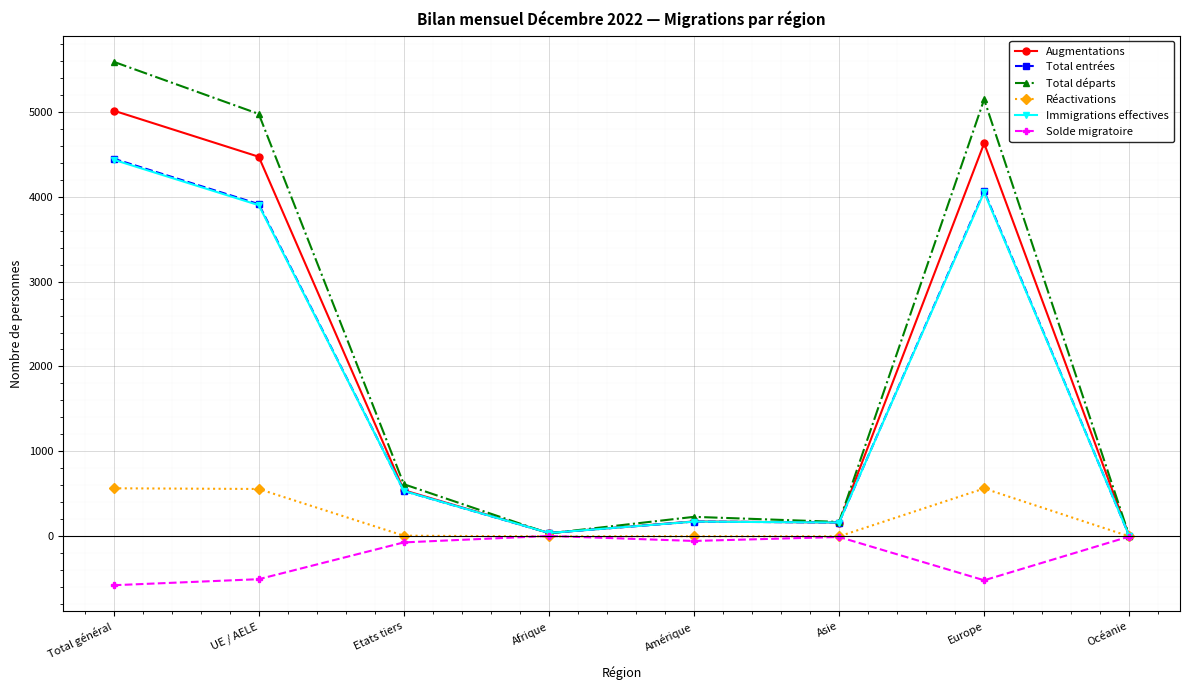

What is the spread (max minus min) of values at Total général?

6162